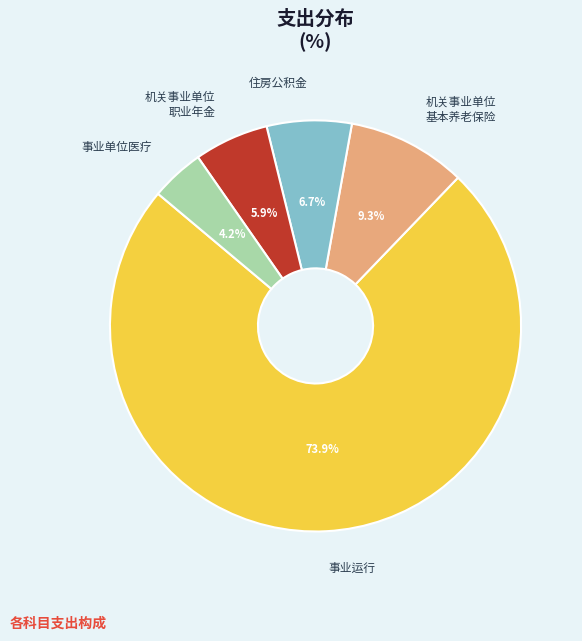

What is the largest slice in the pie chart?

事业运行